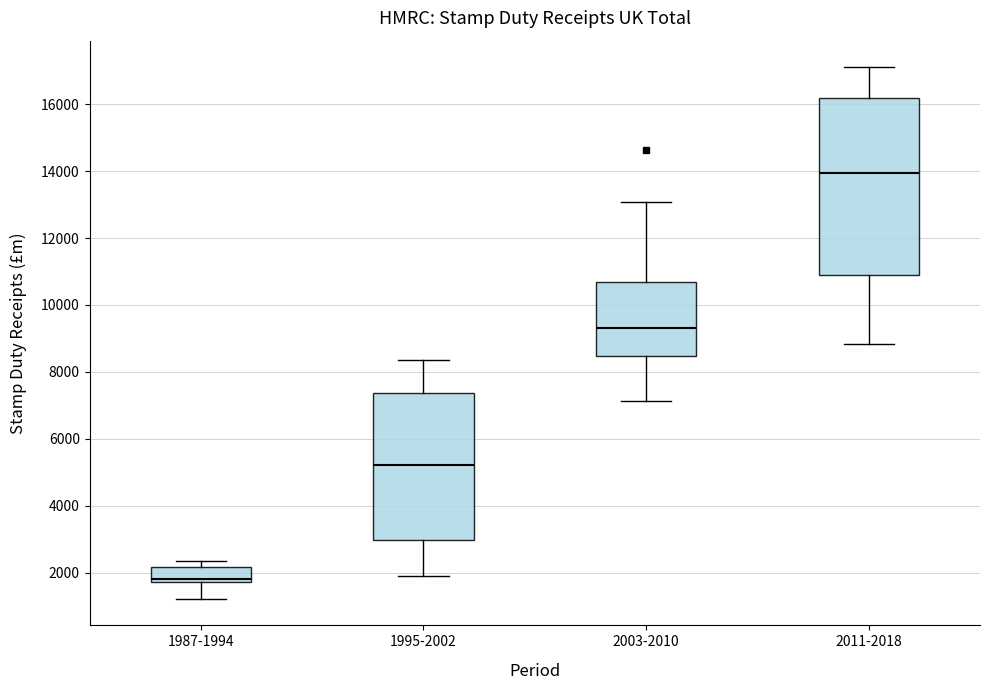

Which box's median line is the lowest?

1987-1994